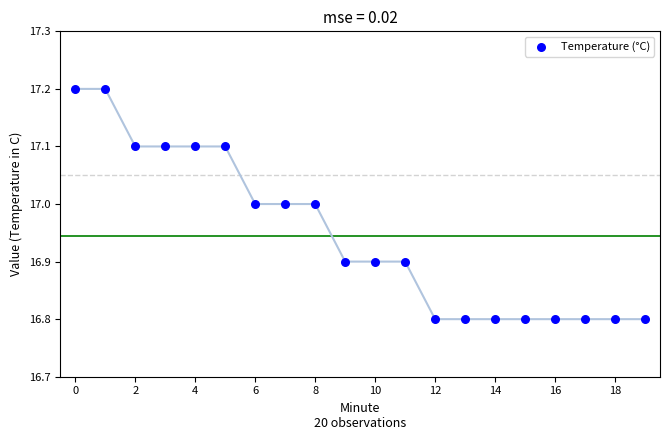

What is the range of Y values (max minus min)?

0.4